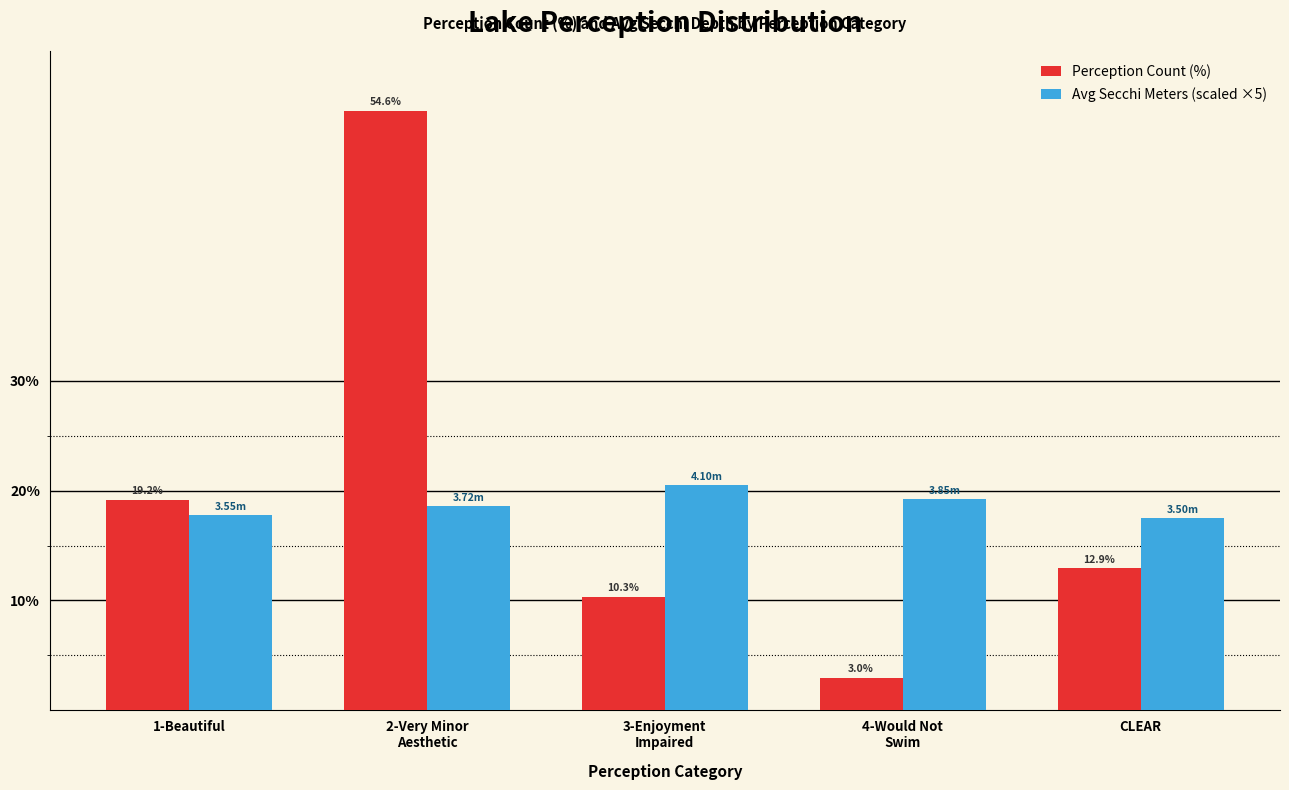

What is the difference between the highest and lowest values at 2-Very Minor
Aesthetic?

36.0